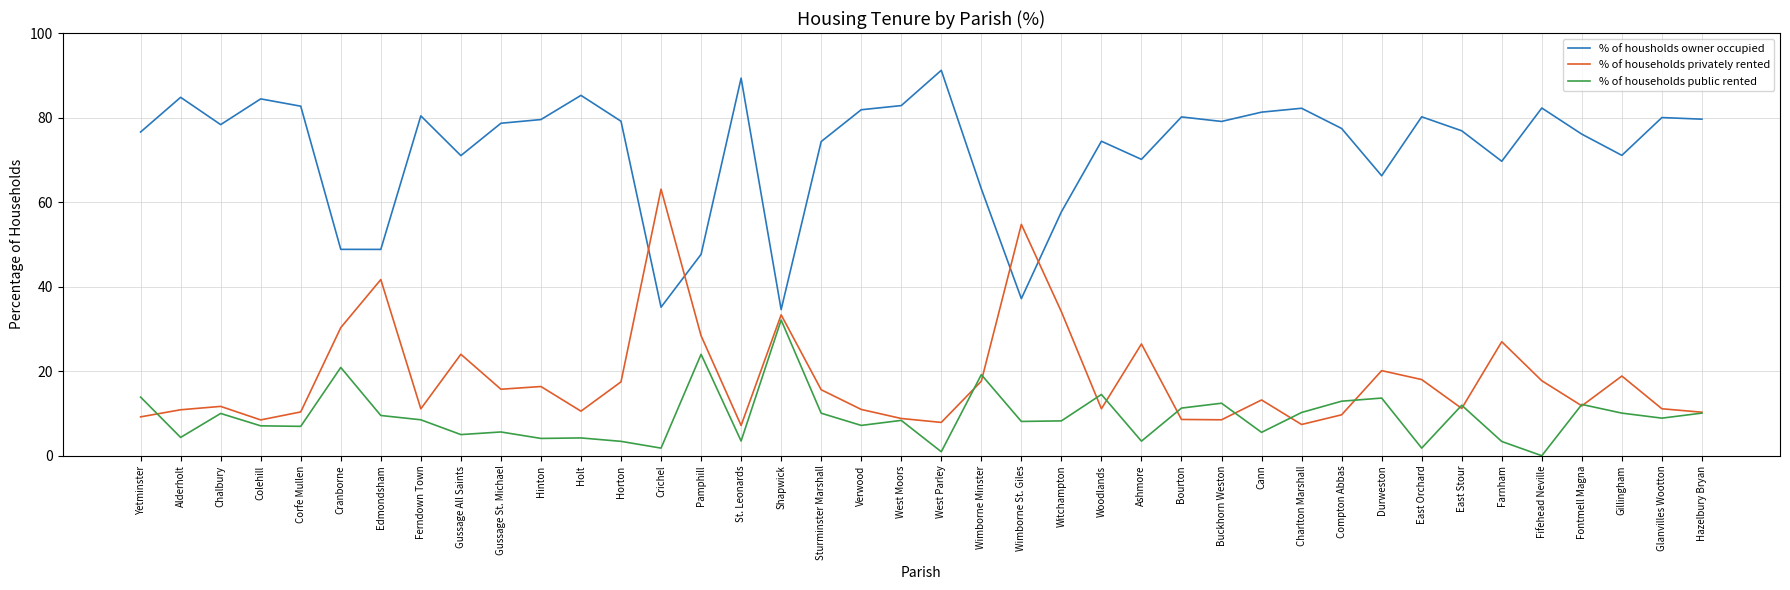

Does the chart display data point markers on the line(s)?

No